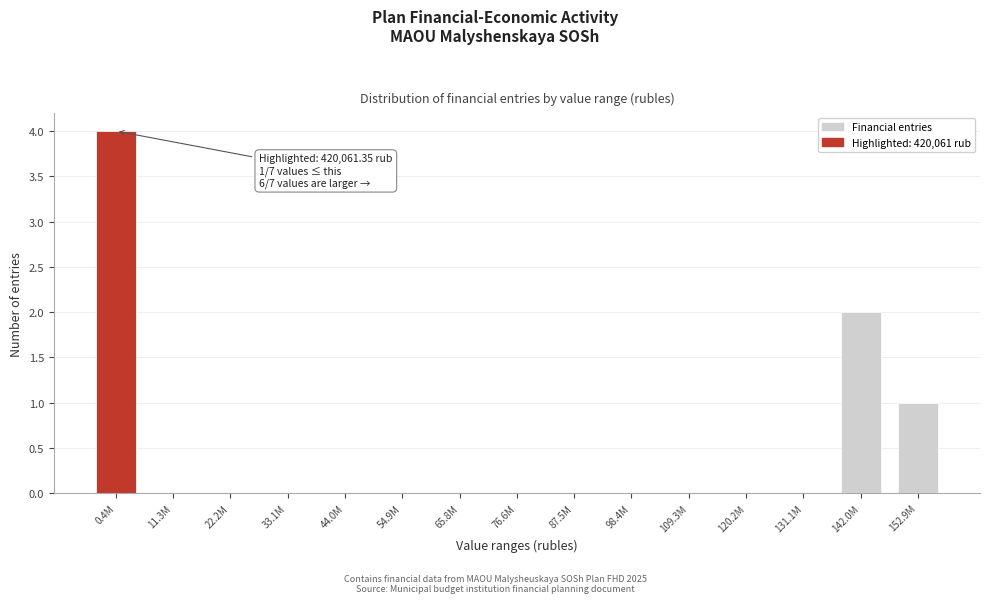

Reading left to right, extract all data points from this chart.

0.4M=4	11.3M=0	22.2M=0	33.1M=0	44.0M=0	54.9M=0	65.8M=0	76.6M=0	87.5M=0	98.4M=0	109.3M=0	120.2M=0	131.1M=0	142.0M=2	152.9M=1